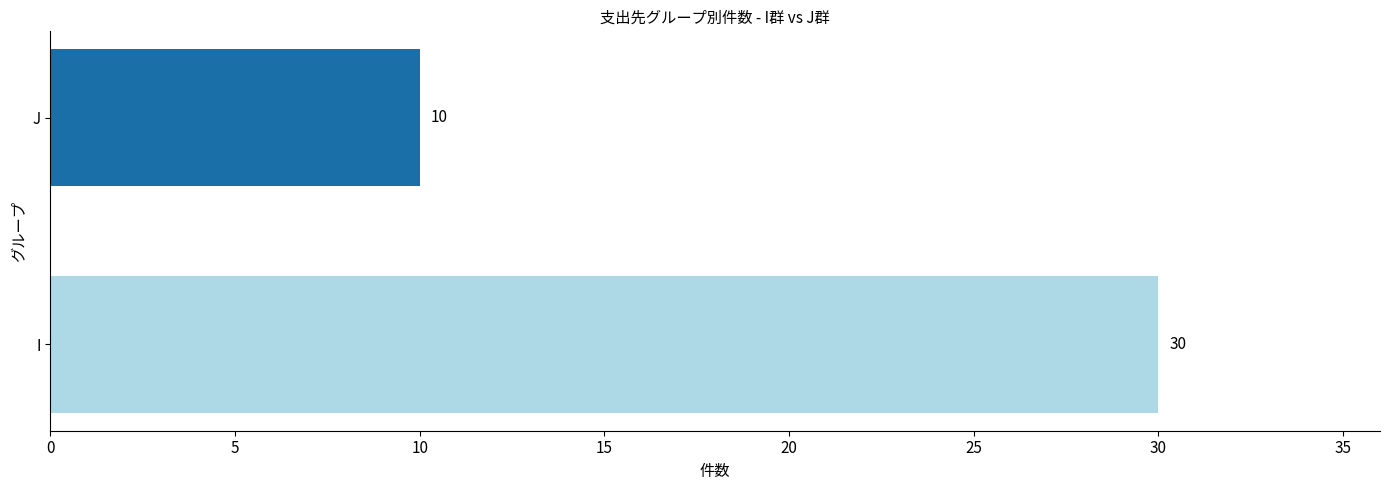

True or false: the data shows 42 at I.

False